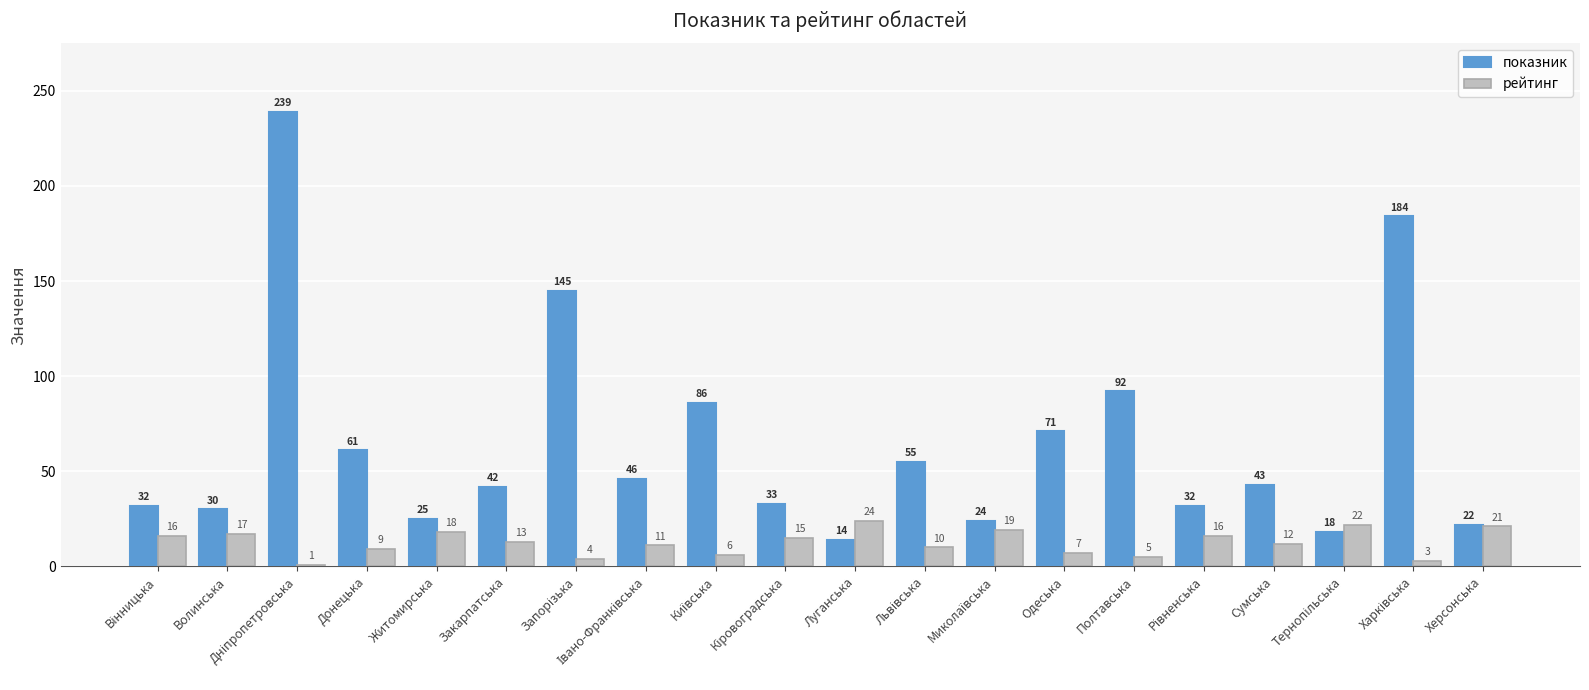

What is the average value of the показник series?

65